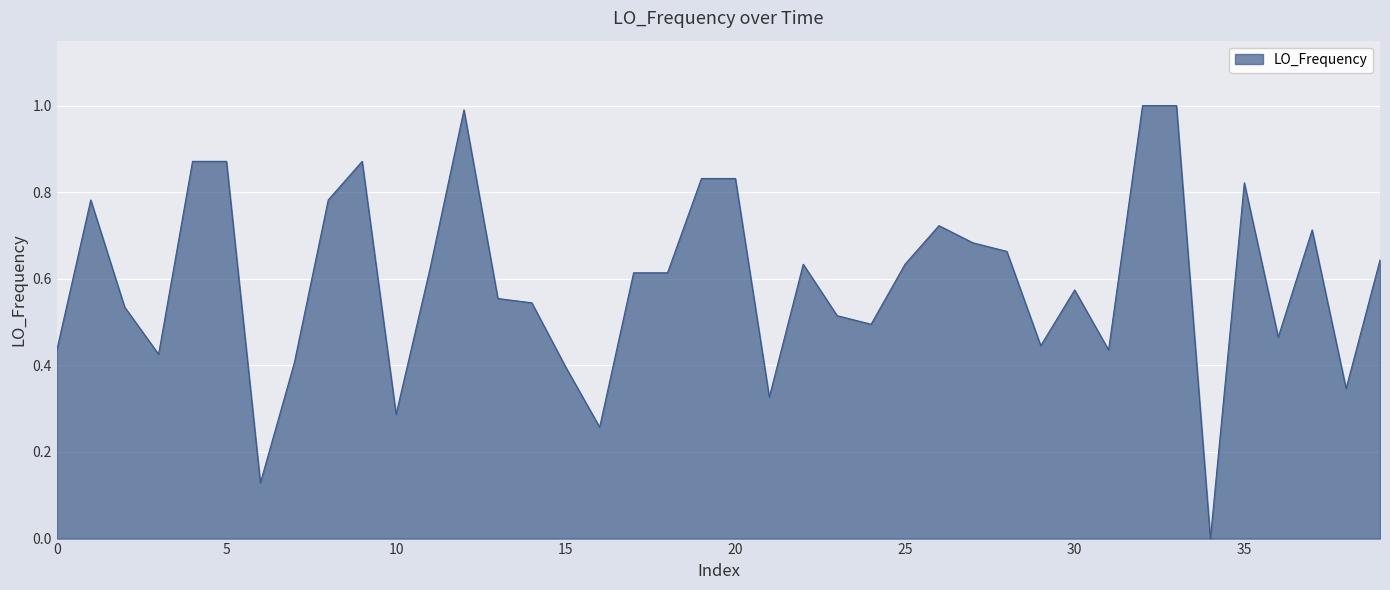

What is the difference between the maximum and minimum values?

1.0